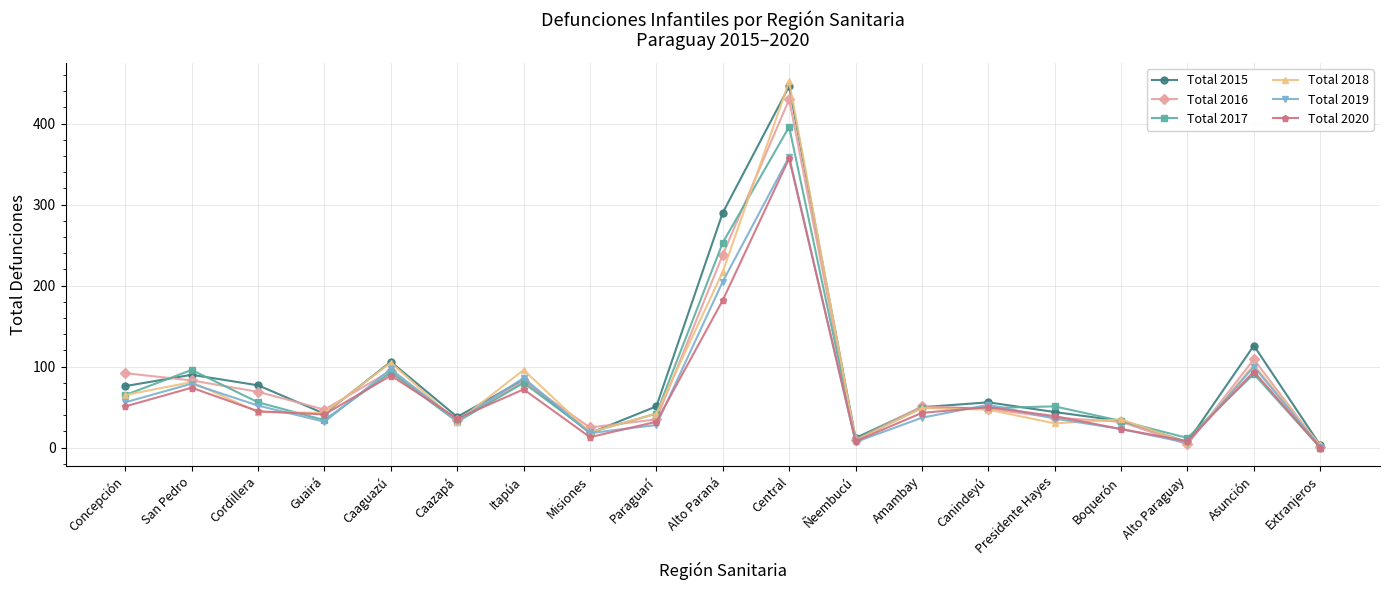

What is the maximum value shown in the chart?

452